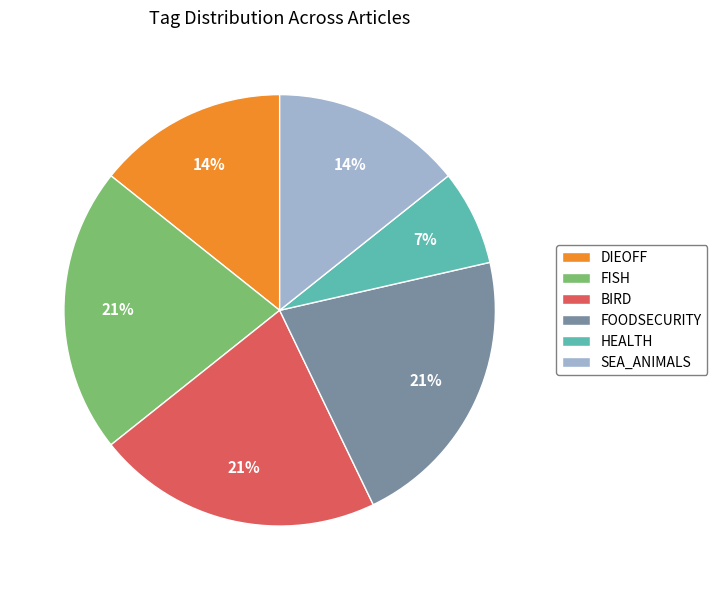

What is the smallest slice in the pie chart?

HEALTH